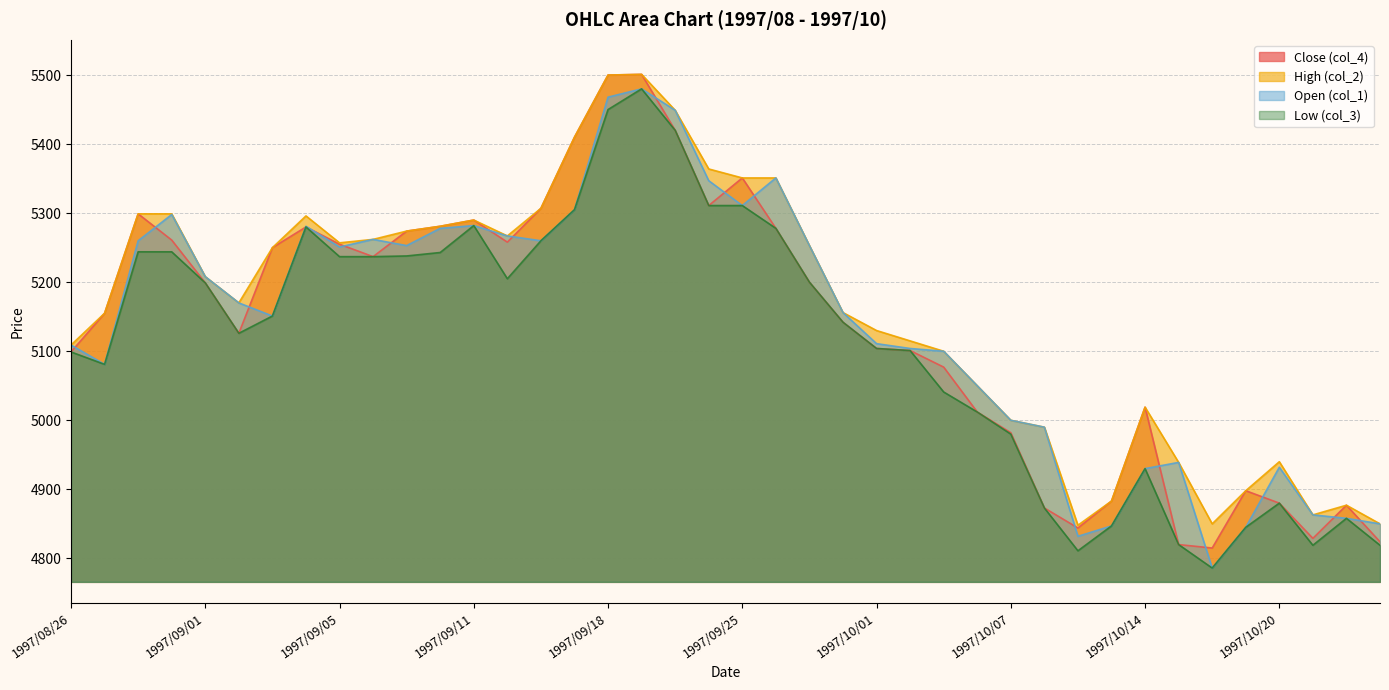

True or false: col_4 and col_2 intersect in this chart.

False